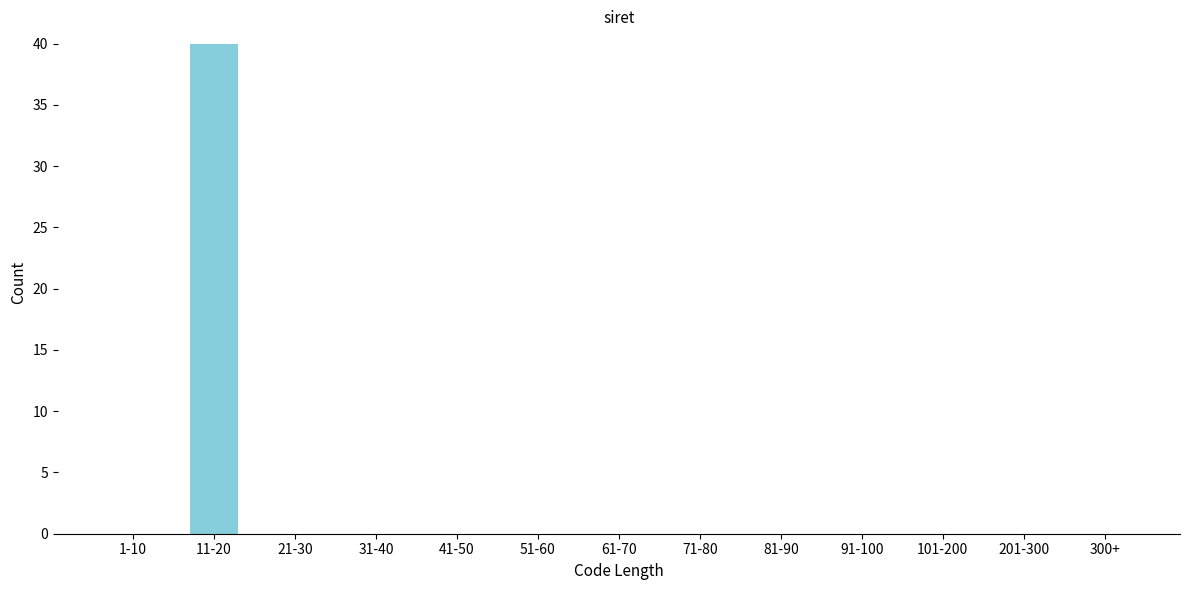

Reading right to left, list all the values displayed in this chart.

300+=0	201-300=0	101-200=0	91-100=0	81-90=0	71-80=0	61-70=0	51-60=0	41-50=0	31-40=0	21-30=0	11-20=40	1-10=0